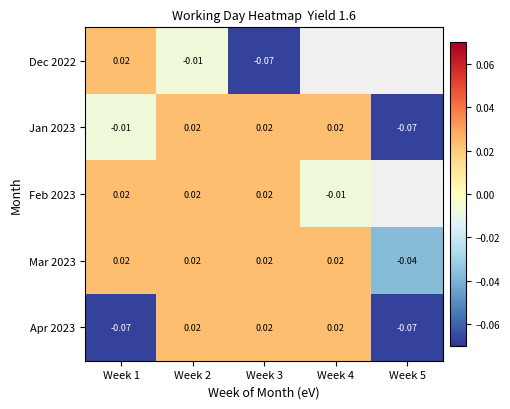

Is the value of Apr 2023 at Week 5 greater than the value of Jan 2023 at Week 4?

No